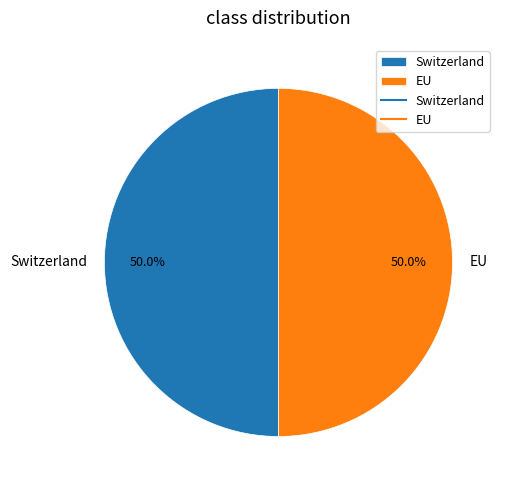

Count the number of slices in the pie.

2